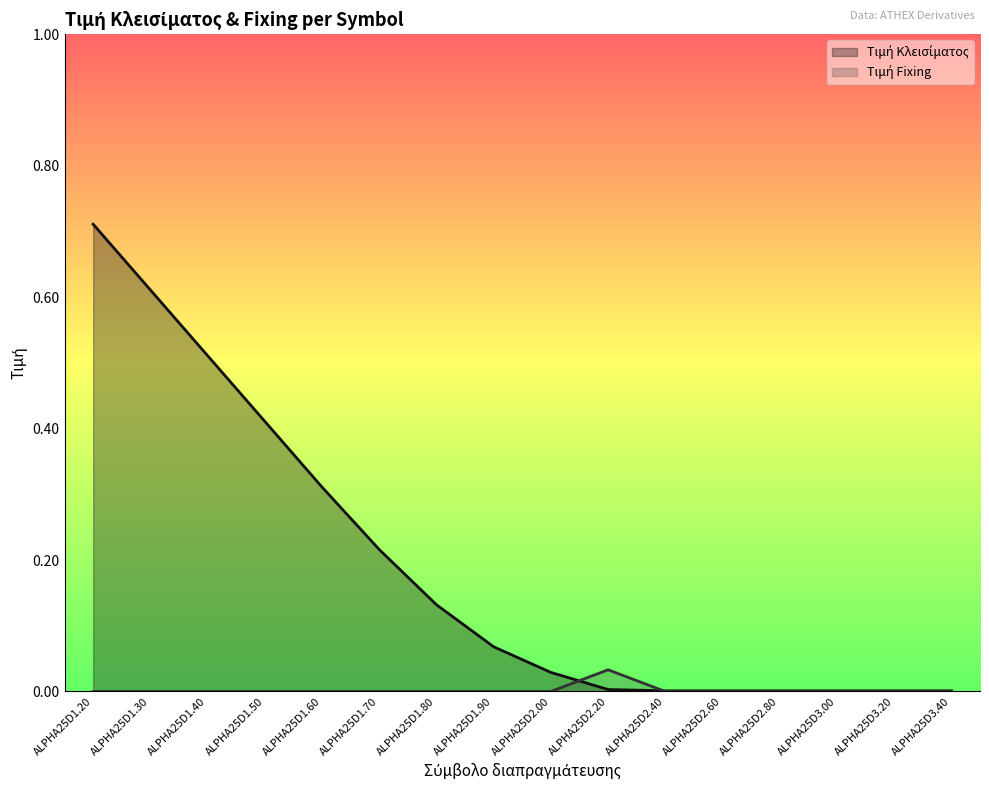

How many lines are shown in the chart?

2